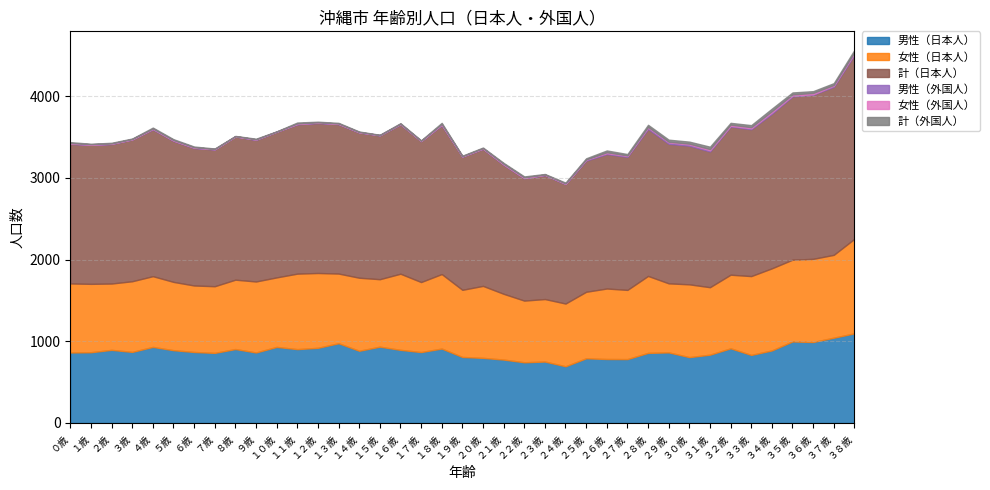

True or false: 男性（外国人） and 女性（日本人） intersect in this chart.

False